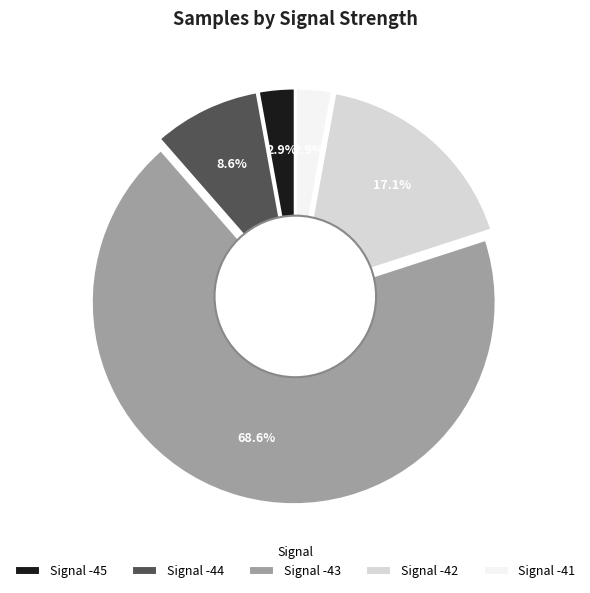

Does -42 represent more than half of the total?

No